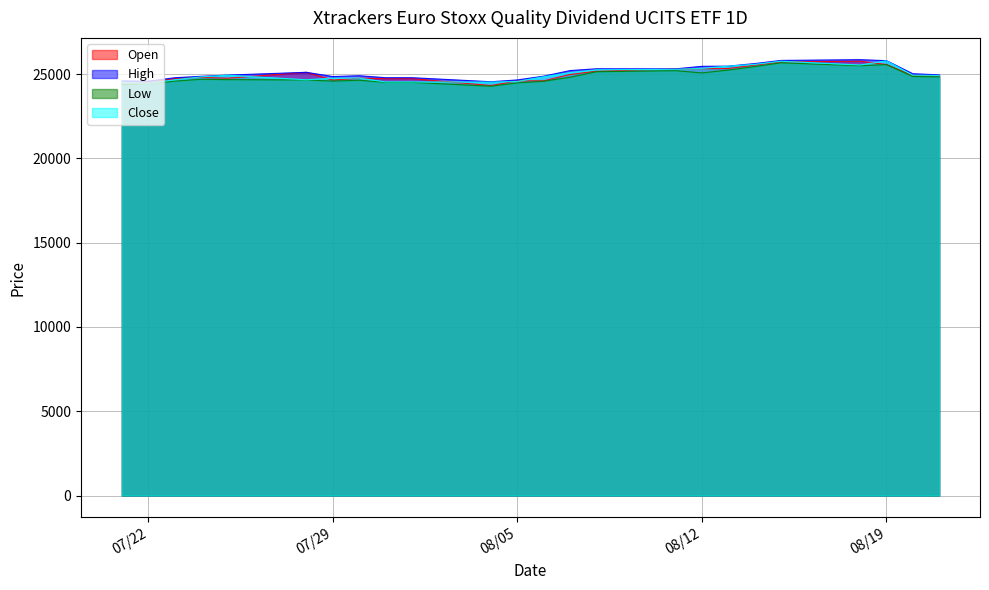

What is the average value of the Open series?

24968